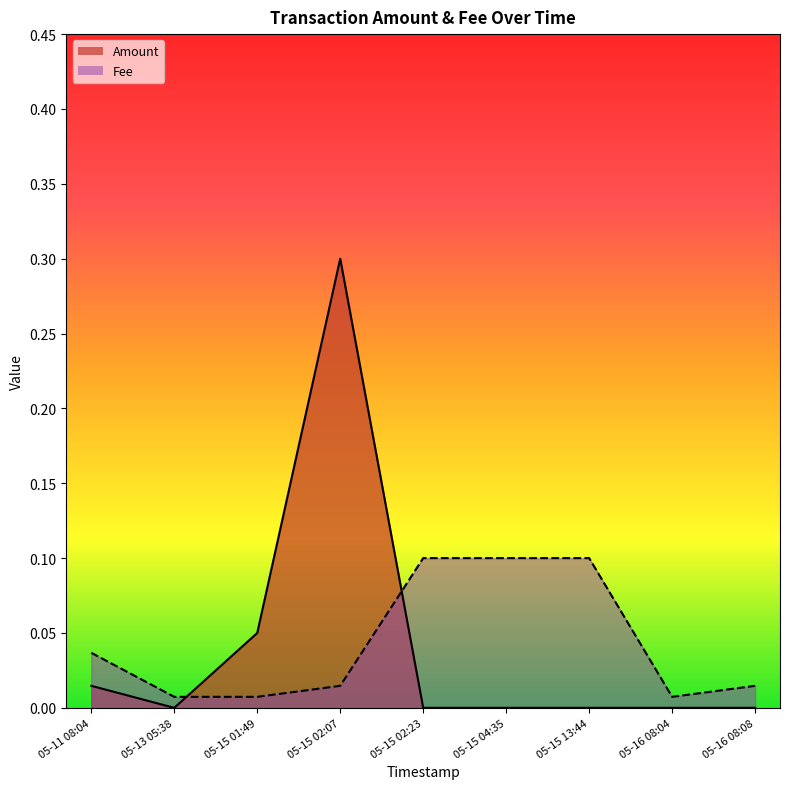

Which series changed the most between 05-16 08:04 and 05-16 08:08?

Fee